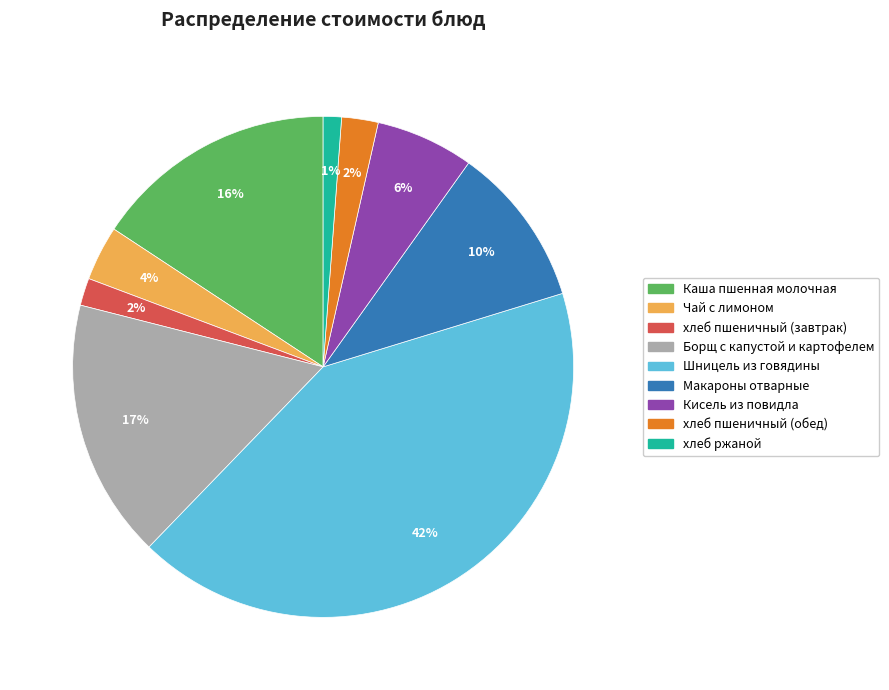

Which category has the biggest portion of the pie?

Шницель из говядины